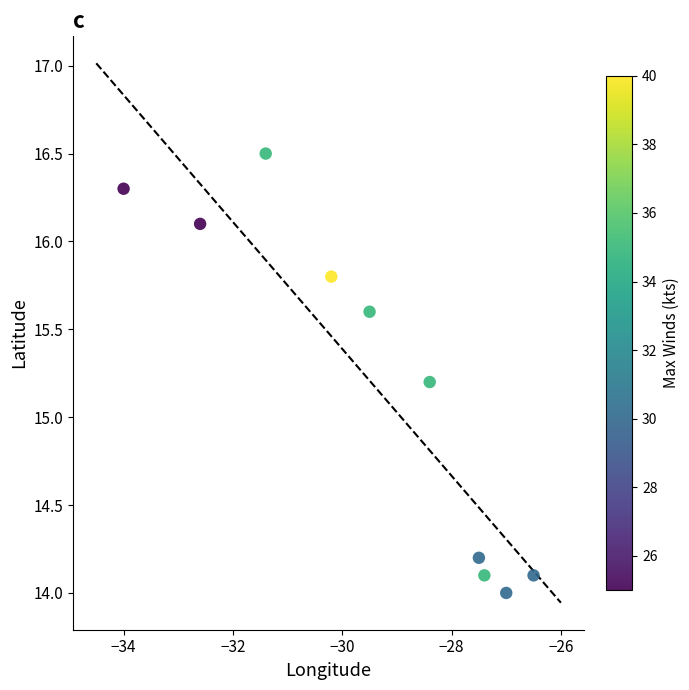

What is the average X value?

-29.4